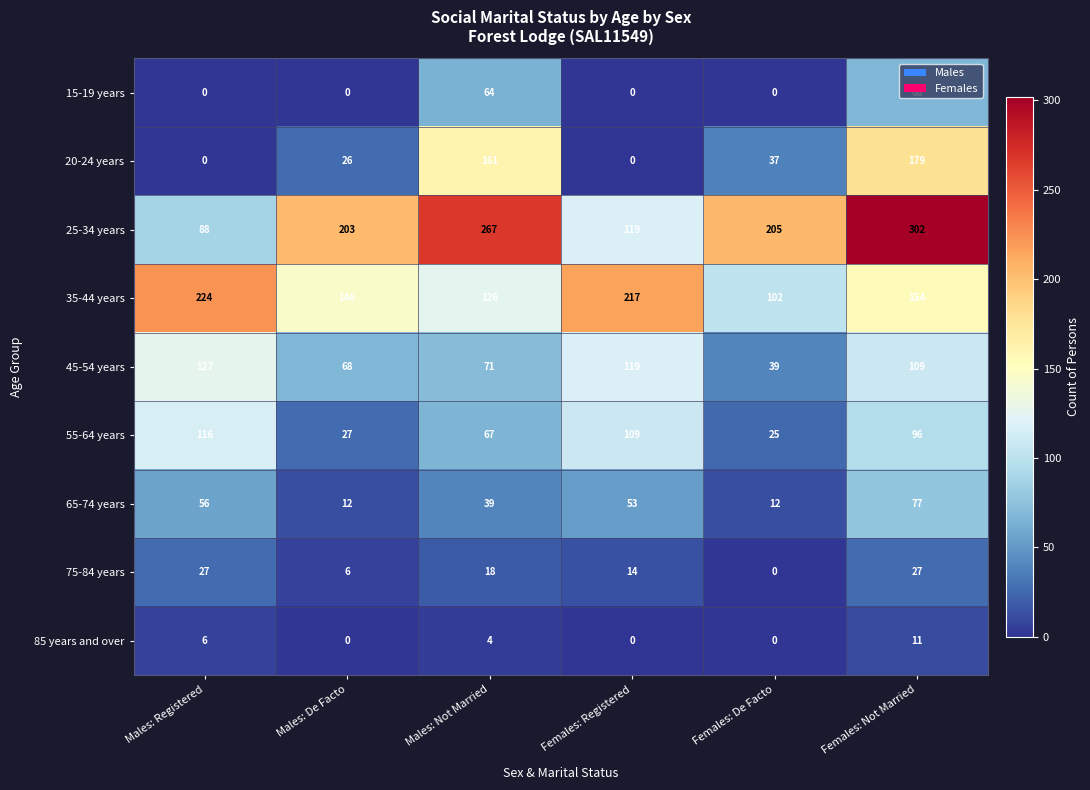

At Males: Not Married, list the series in order from largest to smallest.

25-34 years, 20-24 years, 35-44 years, 45-54 years, 55-64 years, 15-19 years, 65-74 years, 75-84 years, 85 years and over